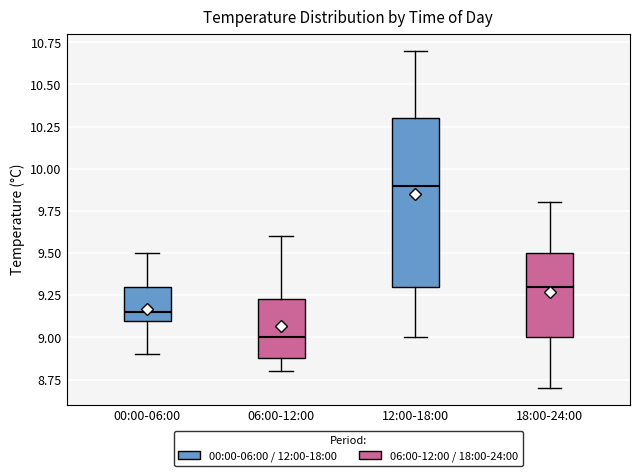

Comparing the boxes themselves (not the whiskers), which one is the tallest?

12:00-18:00